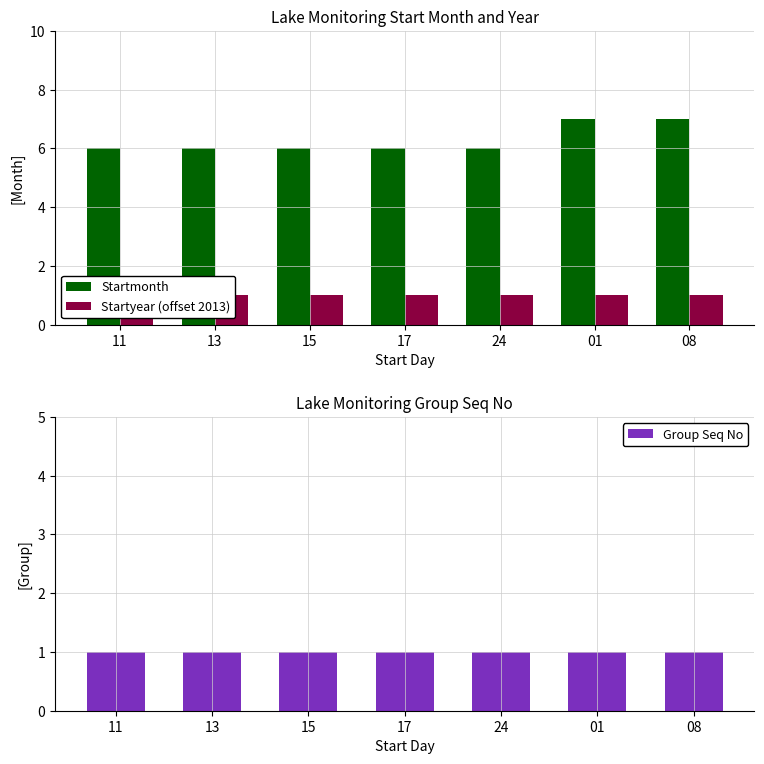

Which label corresponds to the largest value in the chart?

01